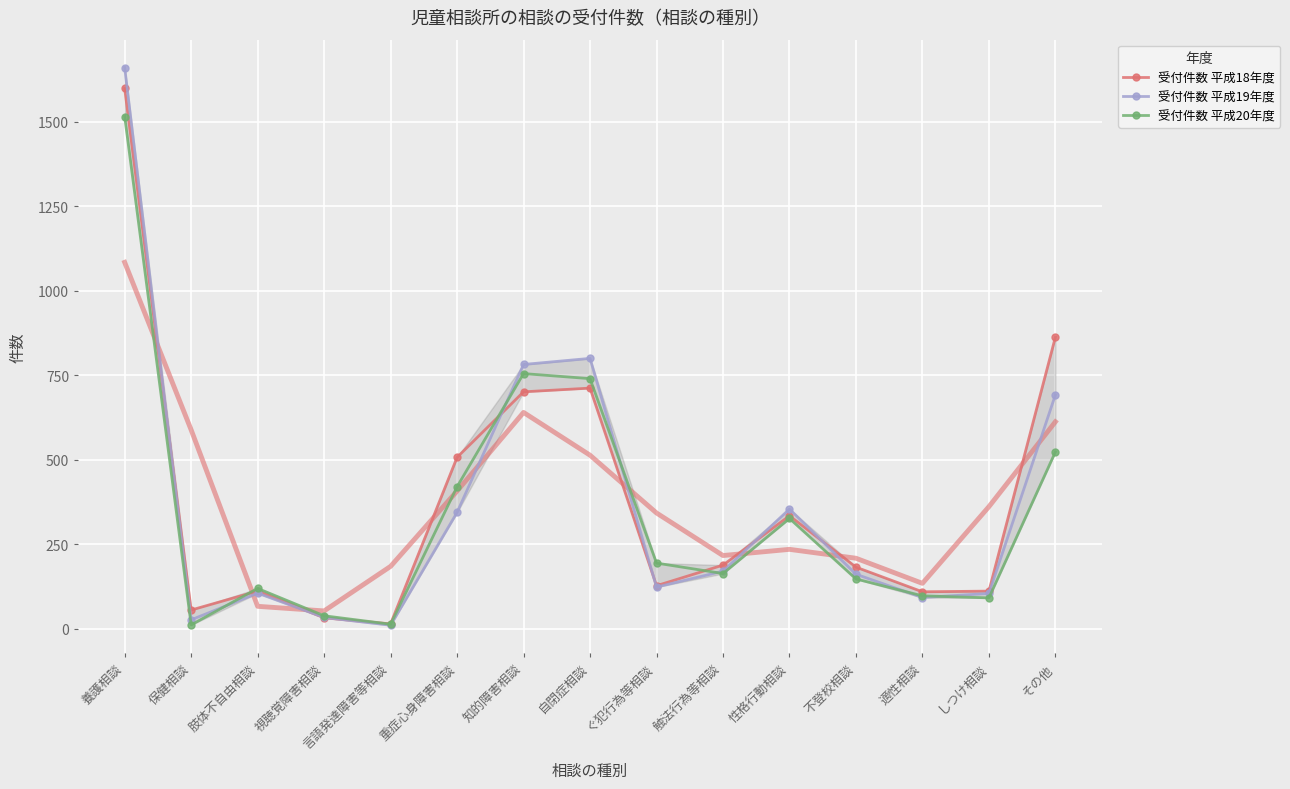

What is the difference between the highest and lowest values at 性格行動相談?

28